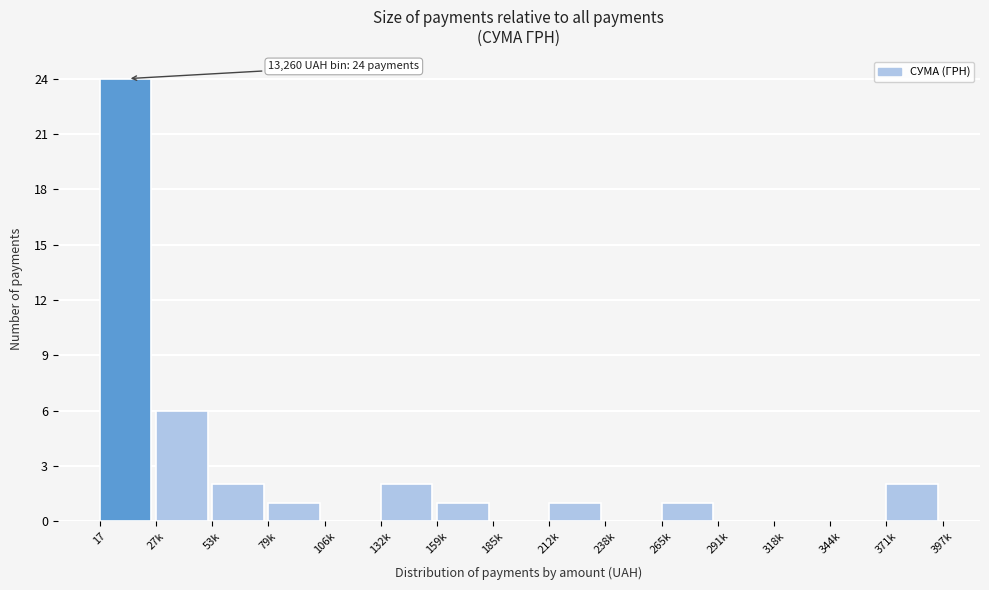

Reading left to right, transcribe all the data shown in this chart.

17=24	27k=6	53k=2	79k=1	106k=0	132k=2	159k=1	185k=0	212k=1	238k=0	265k=1	291k=0	318k=0	344k=0	371k=2